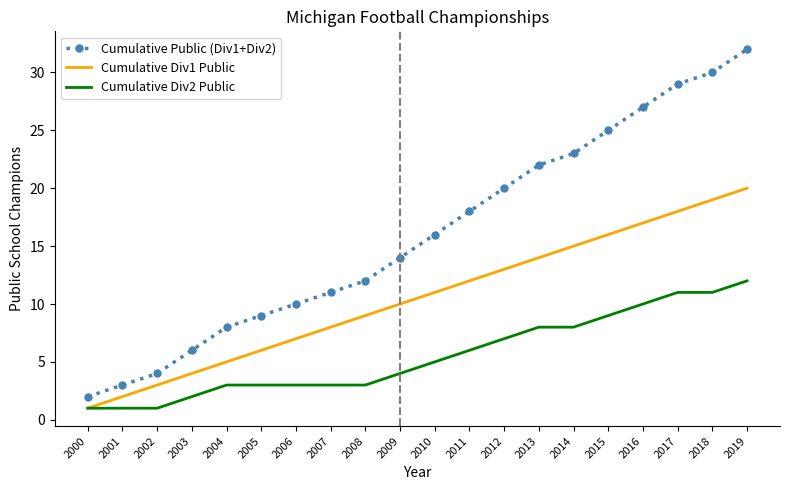

What are all the series names shown in the legend?

Cumulative Public (Div1+Div2), Cumulative Div1 Public, Cumulative Div2 Public